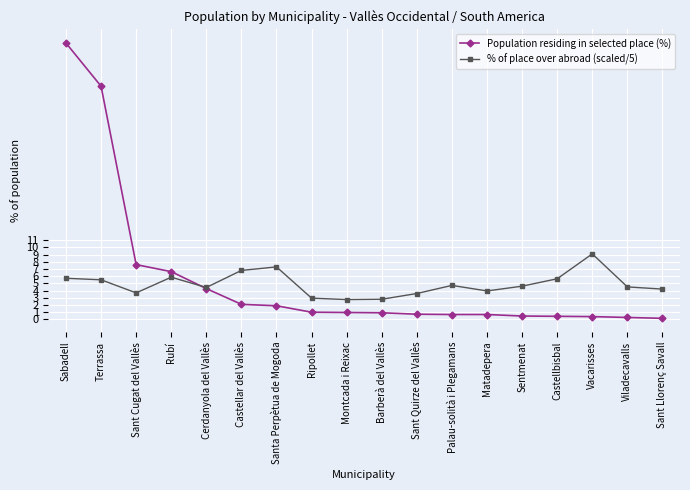

Rank the series by their maximum value, from lowest to highest.

% of place over abroad (scaled/5), Population residing in selected place (%)